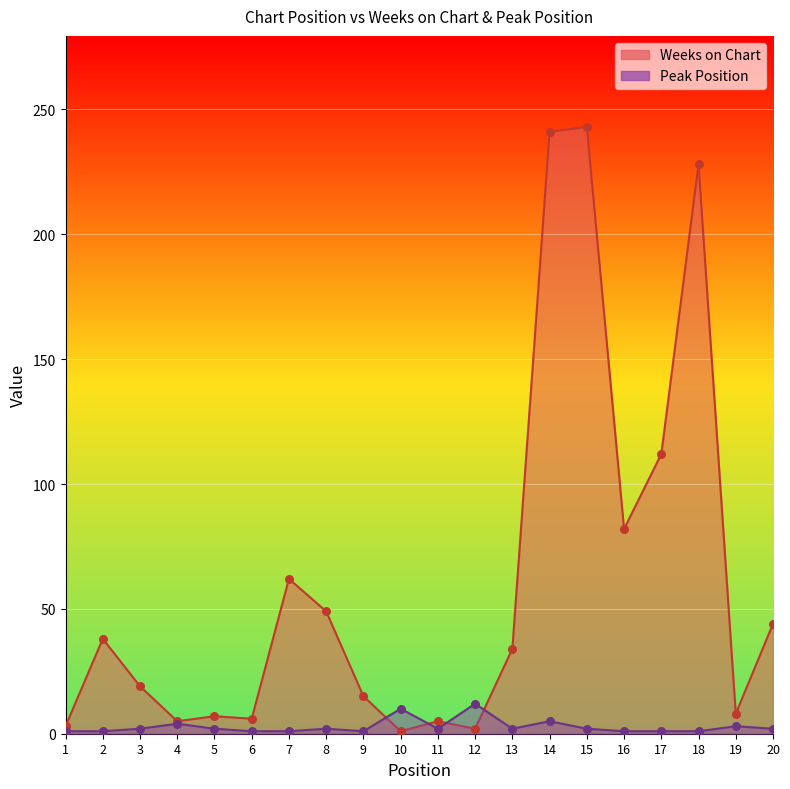

What are all the series names shown in the legend?

Weeks on Chart, Peak Position